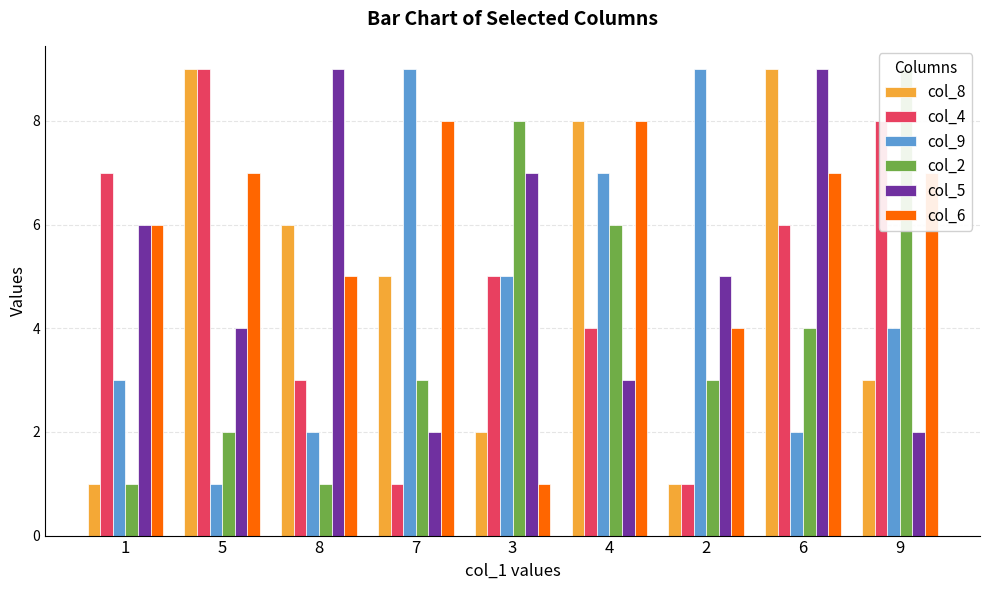

At which category is the sum across all series the highest?

6